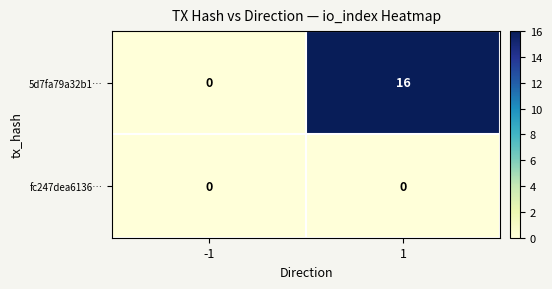

List the series in order of their peak value, highest first.

5d7fa79a32b1…, fc247dea6136…